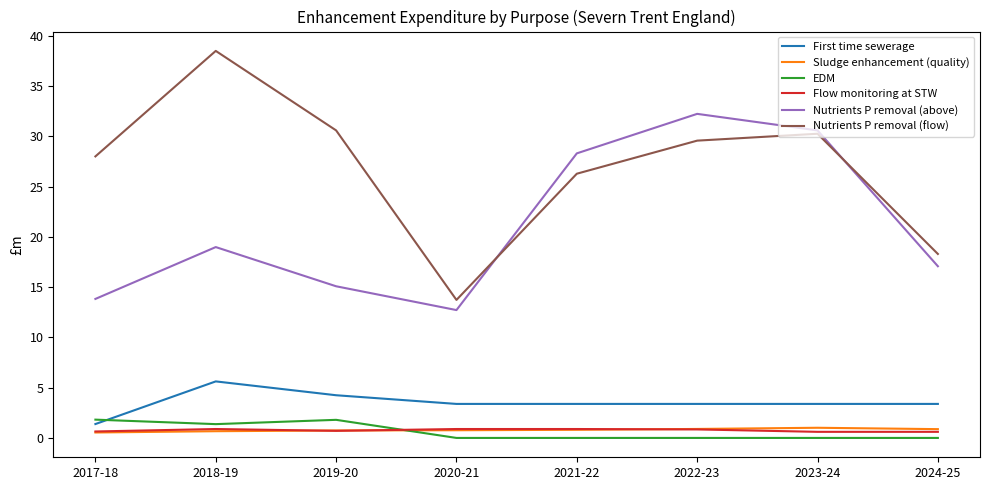

Rank the categories by Nutrients P removal (above) value from highest to lowest.

2022-23, 2023-24, 2021-22, 2018-19, 2024-25, 2019-20, 2017-18, 2020-21